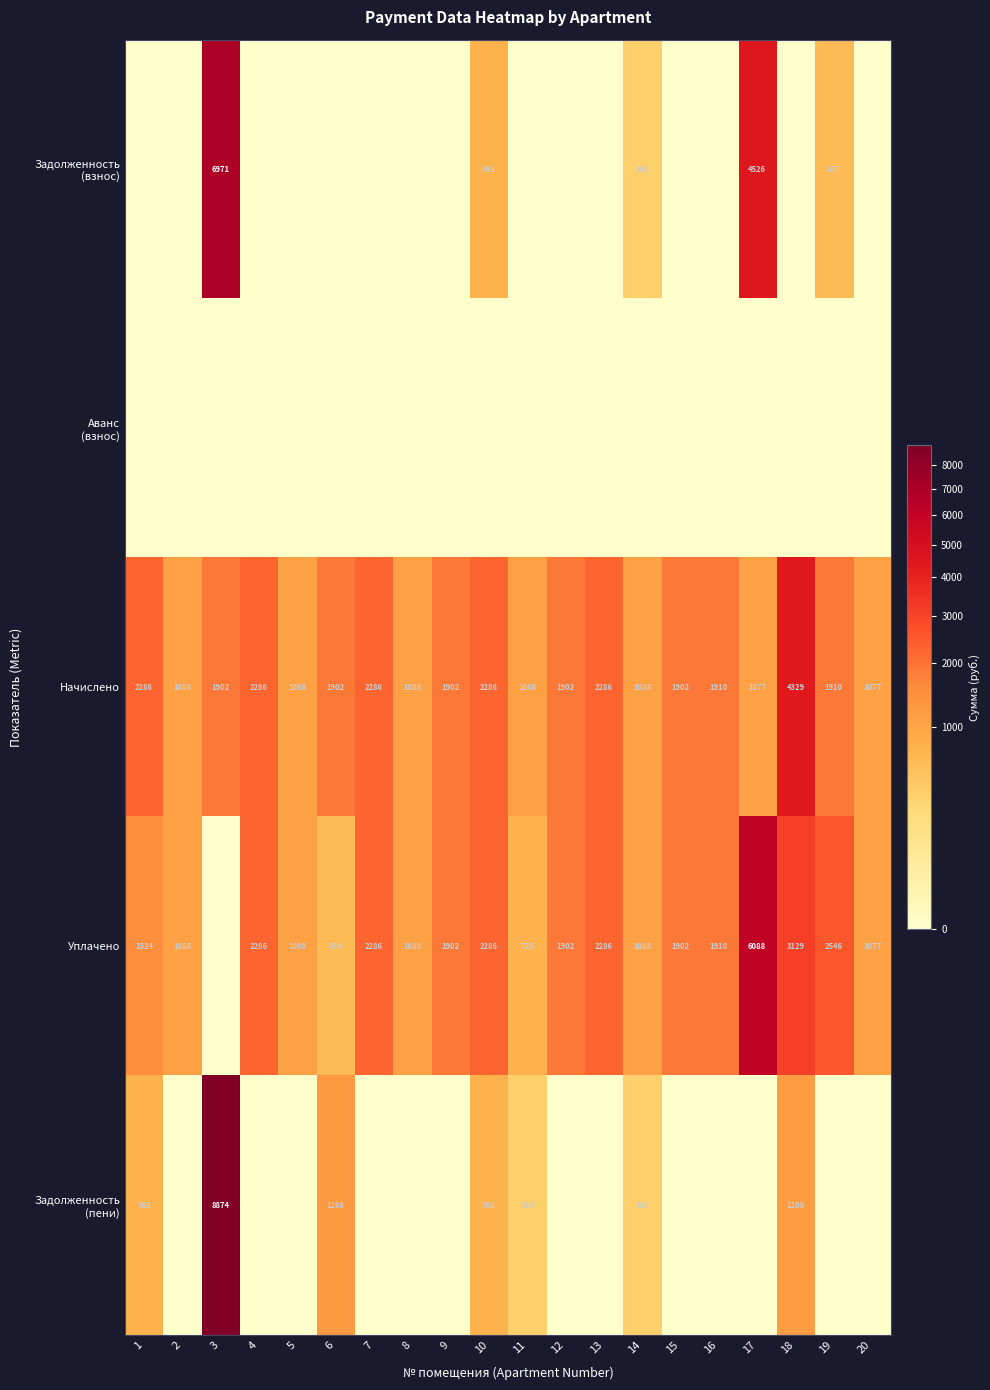

What is the sum of the Начислено values at 19 and 10?

4196